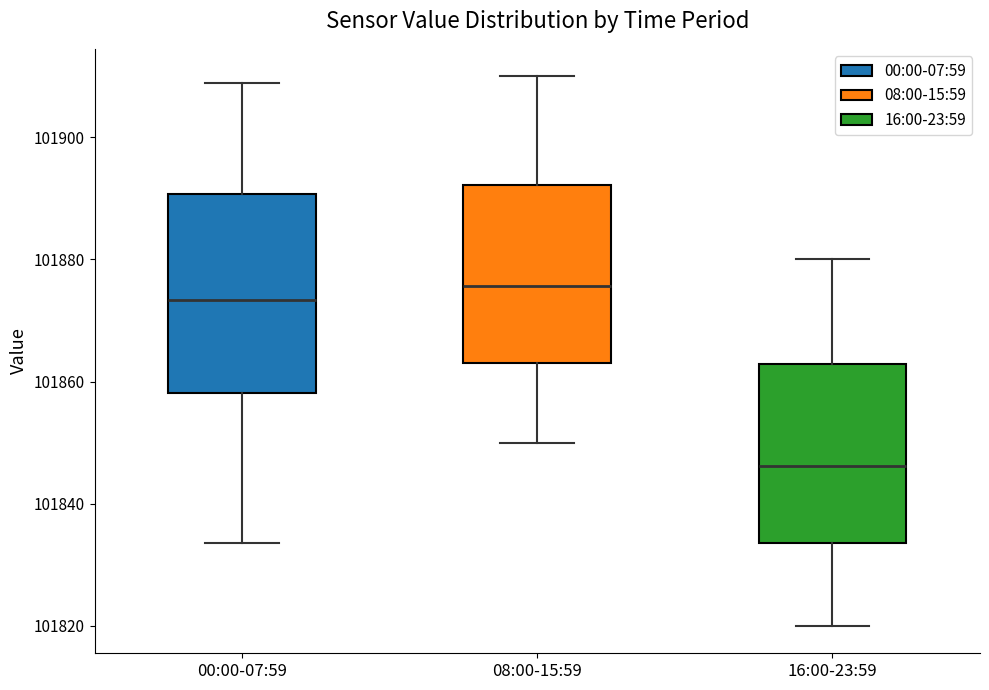

Reading left to right, transcribe this box plot: for each box, give where its median line is, the range the box spans, and where its two whiskers end, as read against the y-axis. The values are not printed on the chart, so give them approximately, as read against the axis.

00:00-07:59: median 101874, box 101858 to 101890, whiskers 101834 to 101908
08:00-15:59: median 101876, box 101864 to 101892, whiskers 101850 to 101910
16:00-23:59: median 101846, box 101834 to 101862, whiskers 101820 to 101880